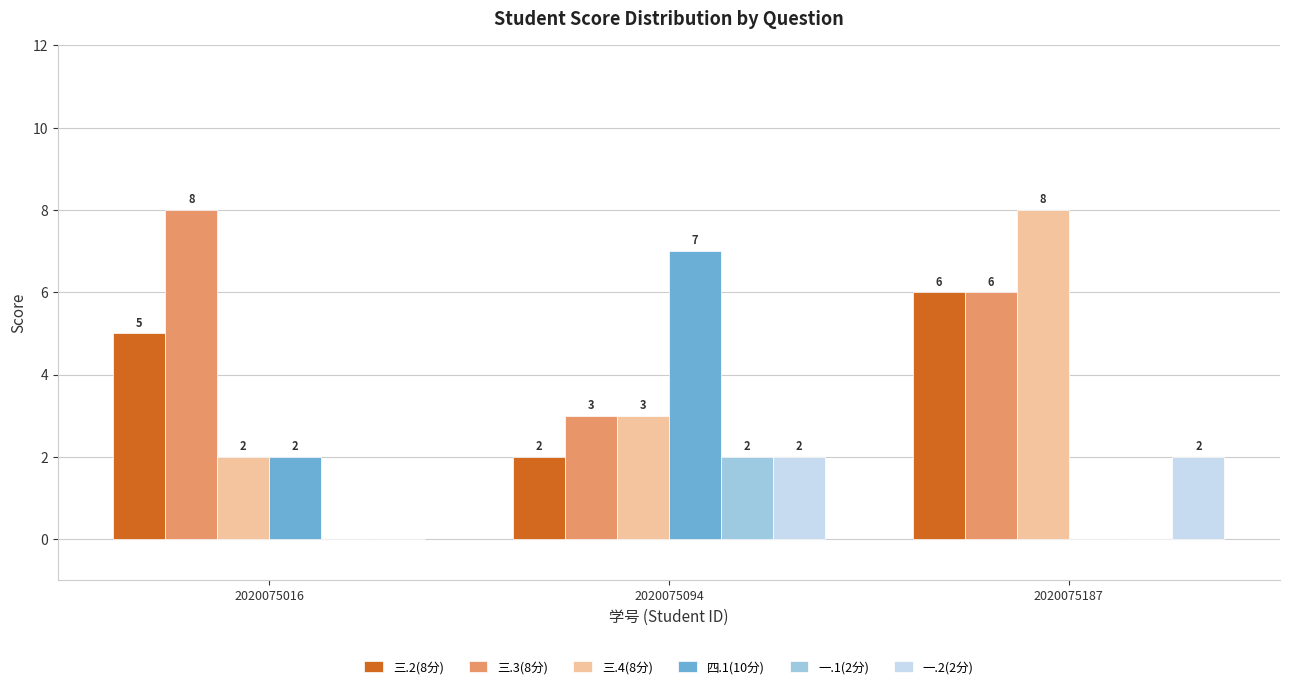

At which category is the sum across all series the highest?

2020075187